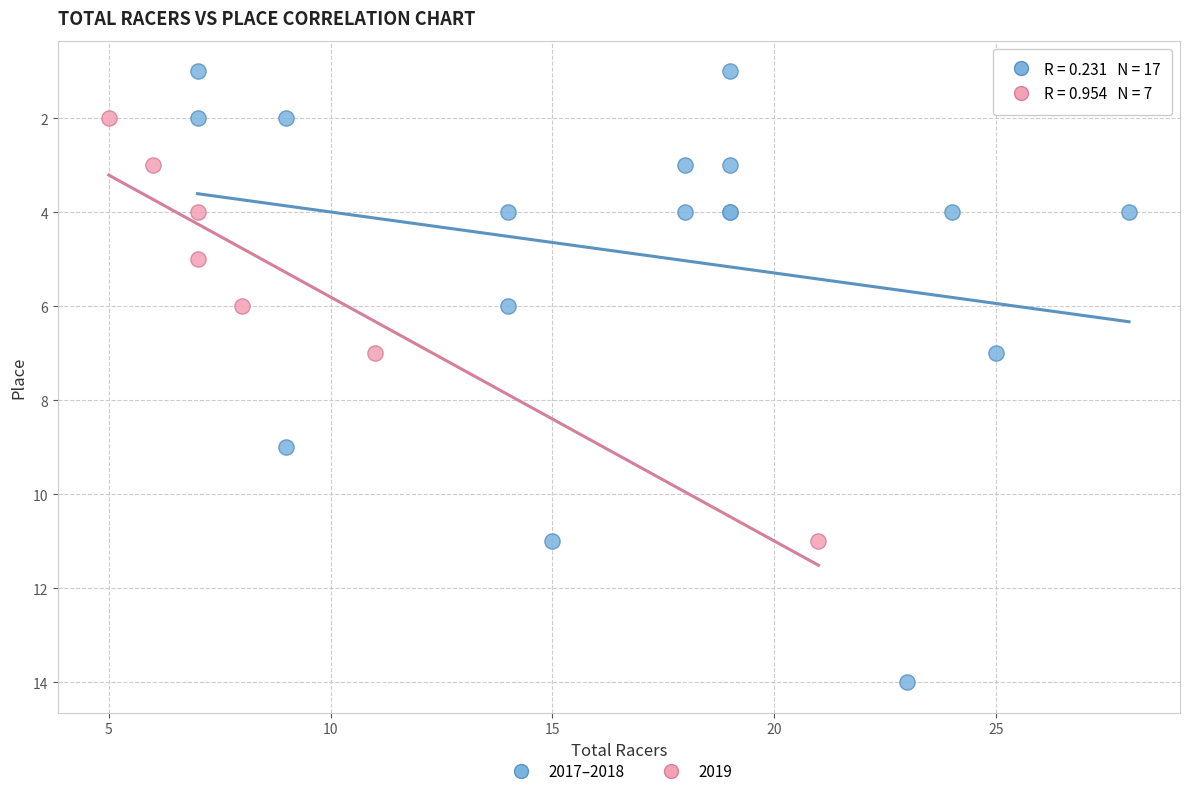

Which series contains the lowest Y value?

2017–2018